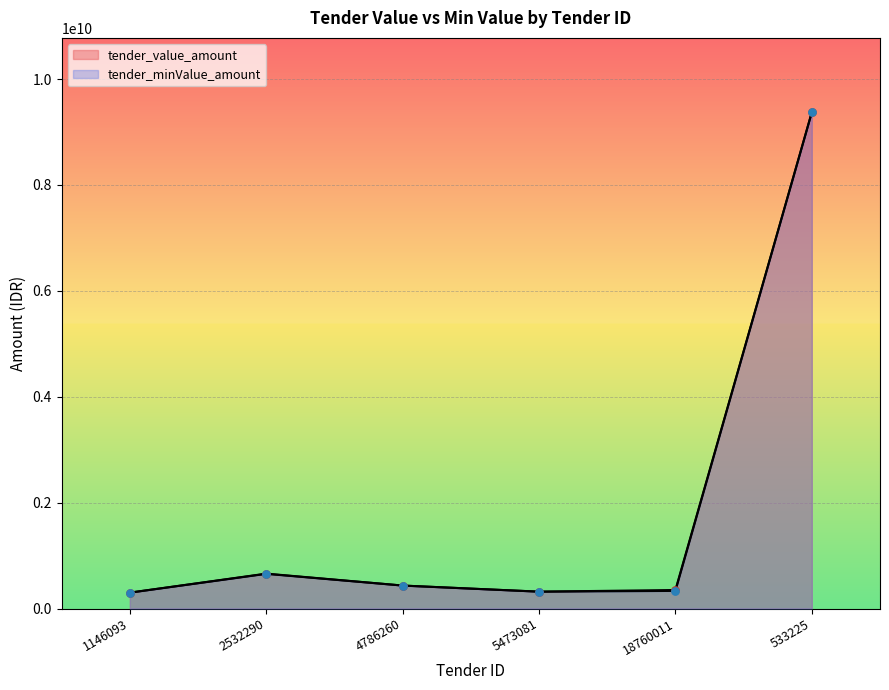

Which series has the largest Y range (max minus min)?

tender_minValue_amount